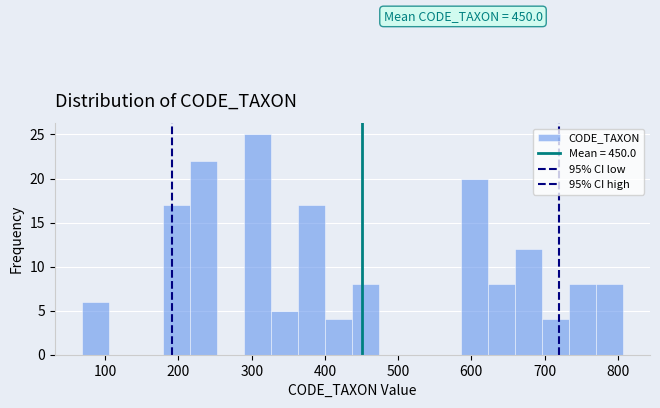

Read against the x-axis, roughly where is the centre of the tallest bar?

310